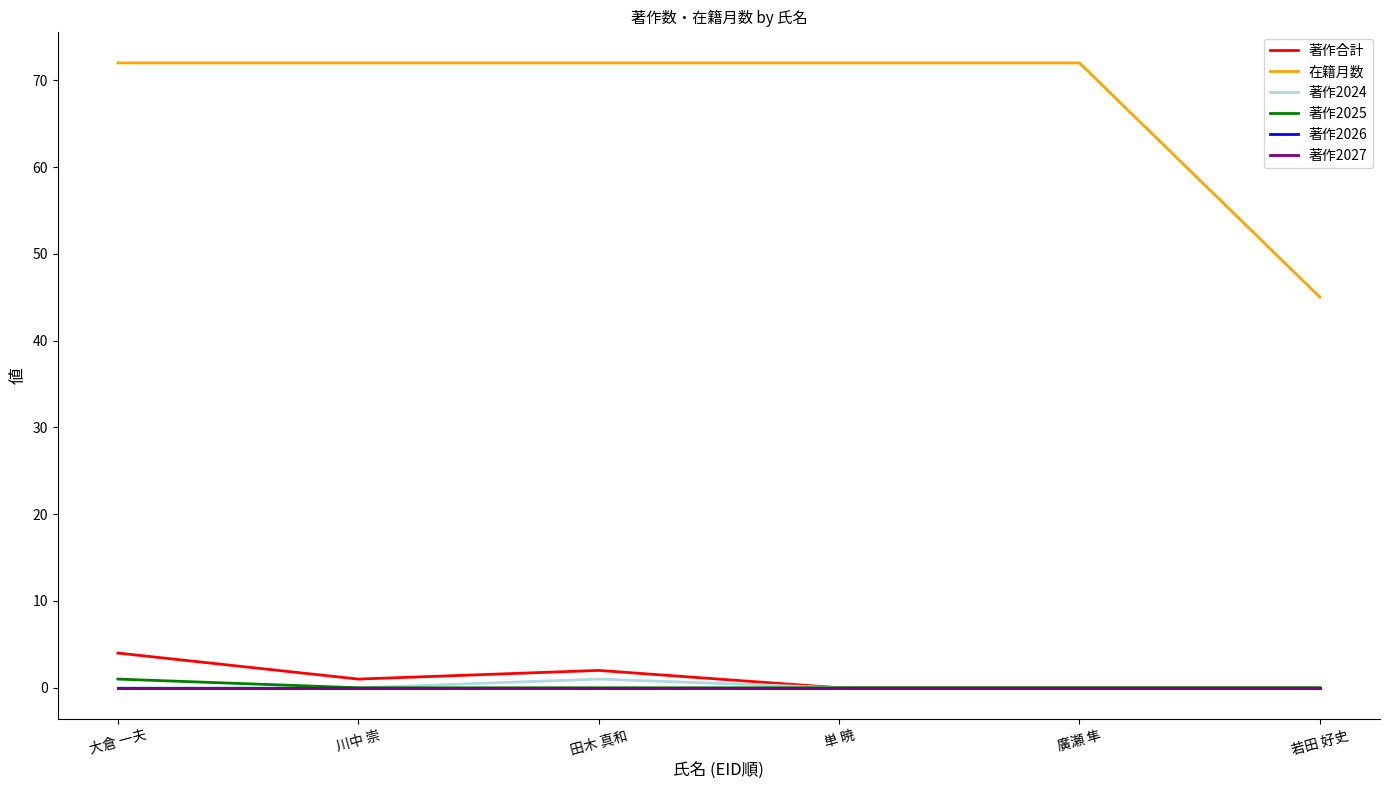

Reading left to right, list all the values displayed in this chart.

著作合計: 4	1	2	0	0	0
在籍月数: 72	72	72	72	72	45
著作2024: 0	0	1	0	0	0
著作2025: 1	0	0	0	0	0
著作2026: 0	0	0	0	0	0
著作2027: 0	0	0	0	0	0